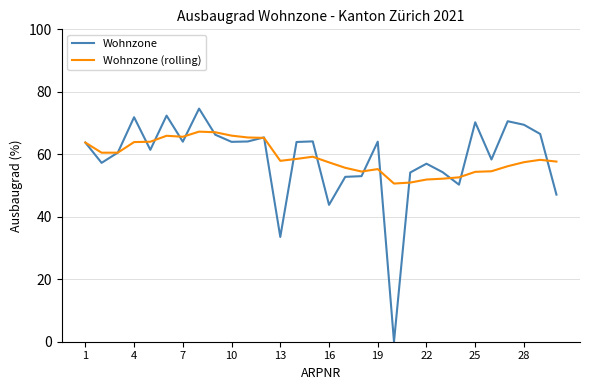

What is the sum of all Wohnzone (rolling) values?

1770.4